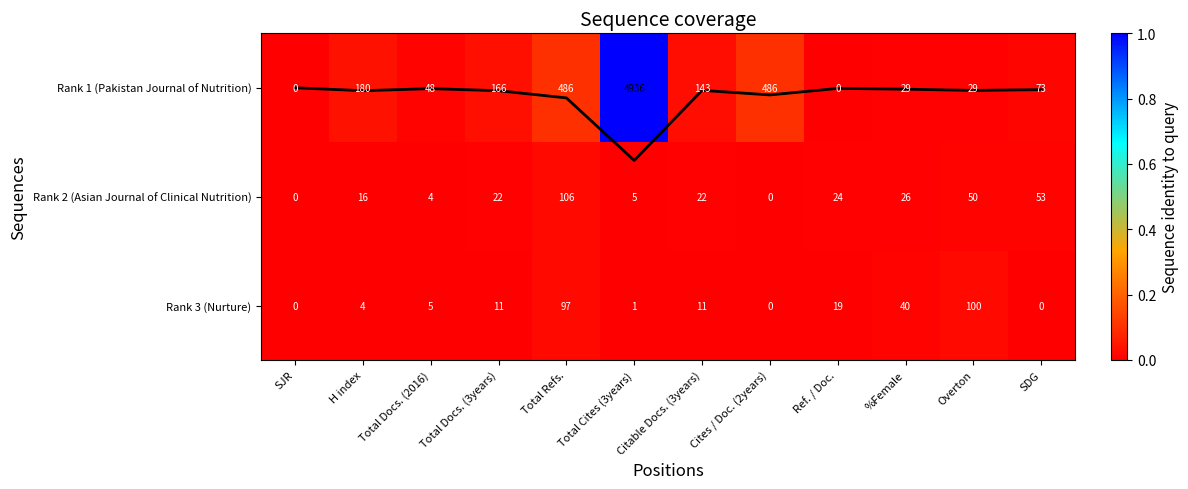

At which label is Rank 1 (Pakistan Journal of Nutrition) closest to 0?

SJR